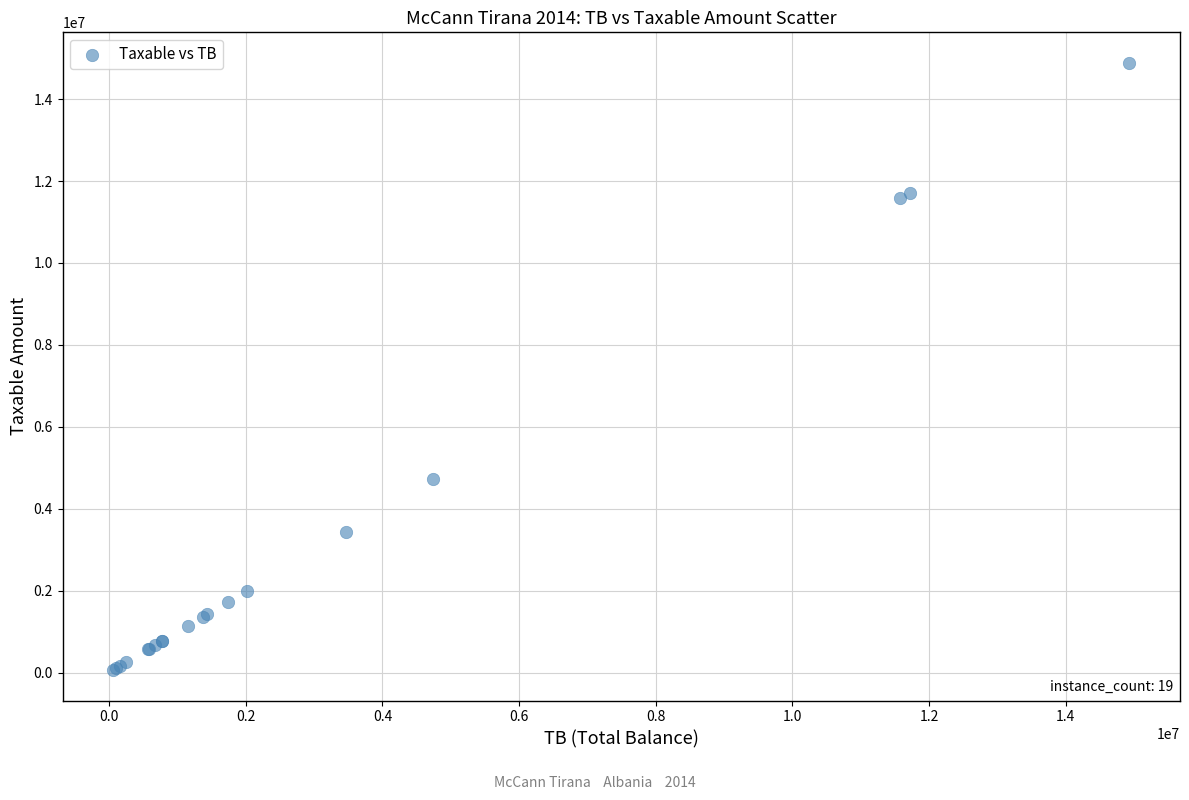

What Y value in the scatter plot is closest to 7474836?

4731146.9